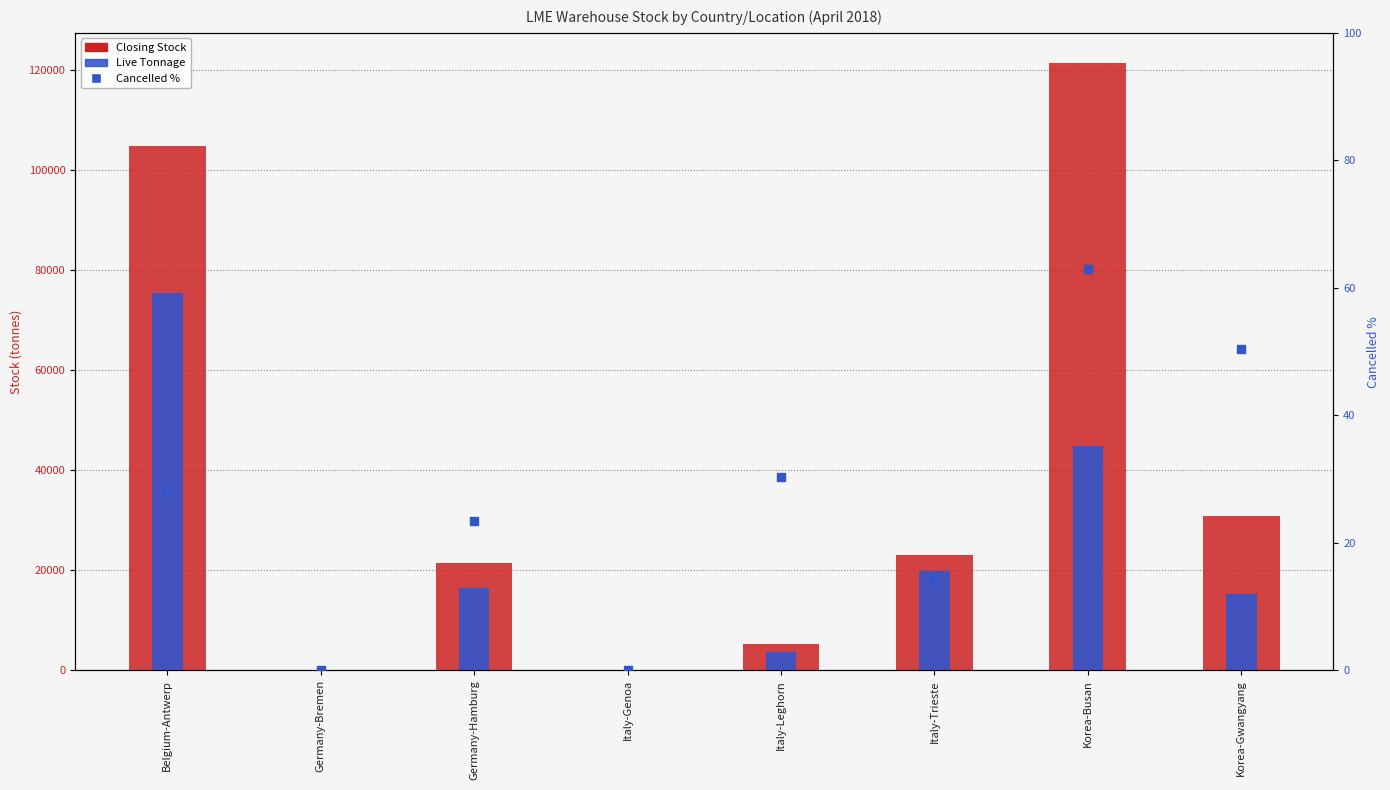

Which series has the largest total across all categories?

Closing Stock